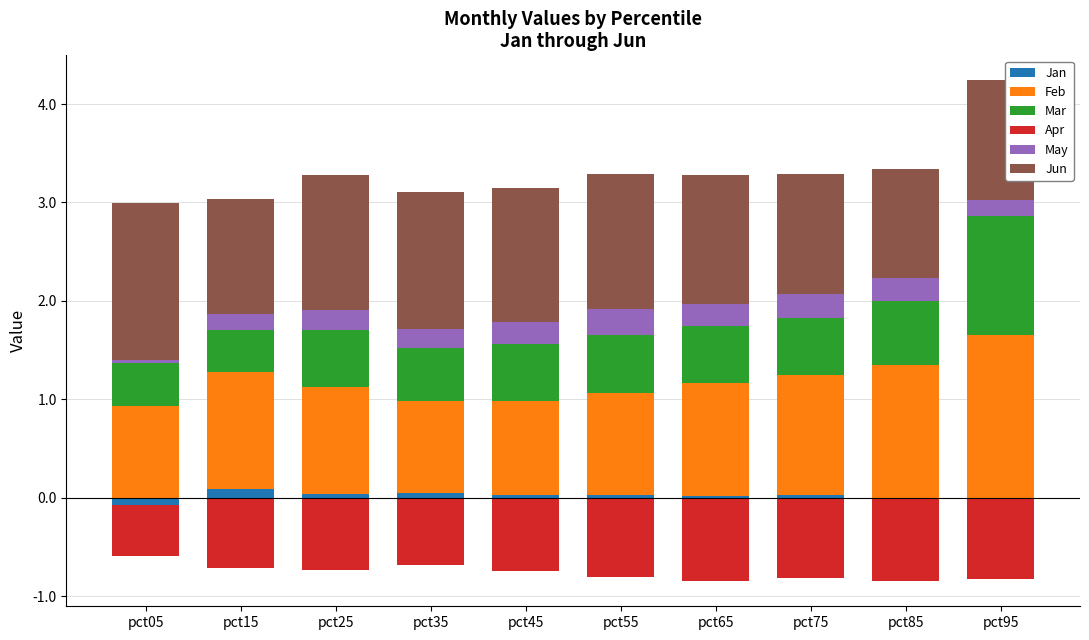

What is the maximum value for Jan?

0.1